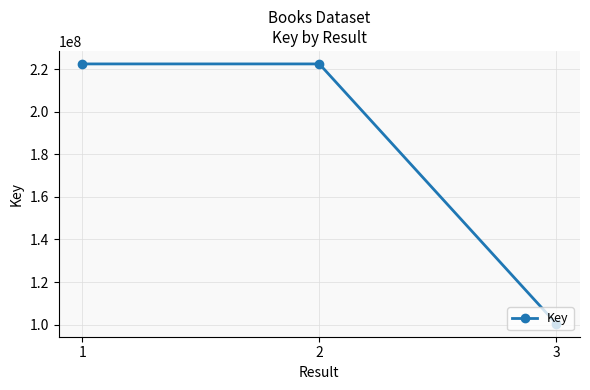

What is the change in value from 1 to 2?

-108